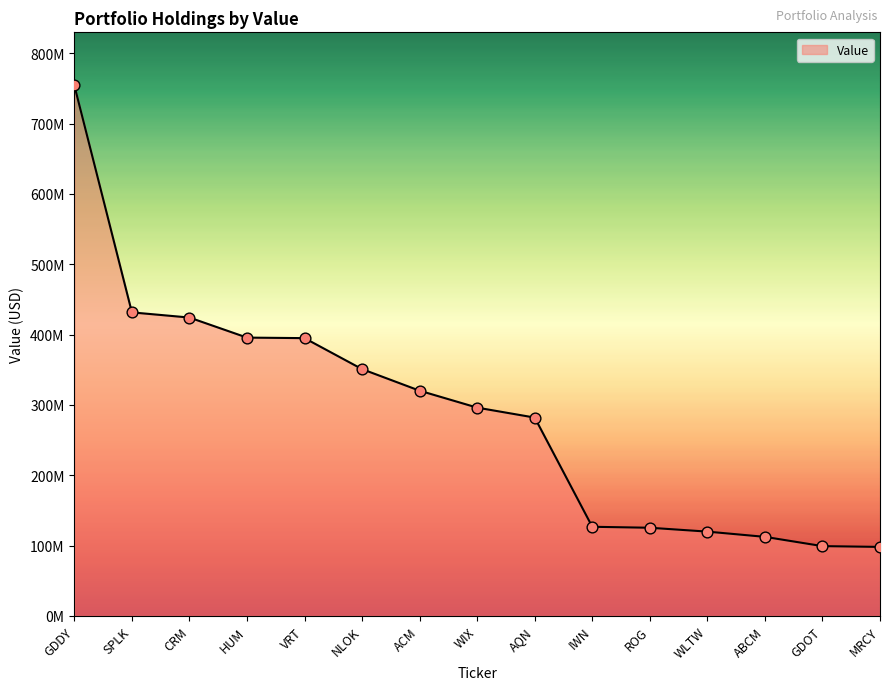

Approximately how many times larger is the value at WIX compared to NLOK?

0.8